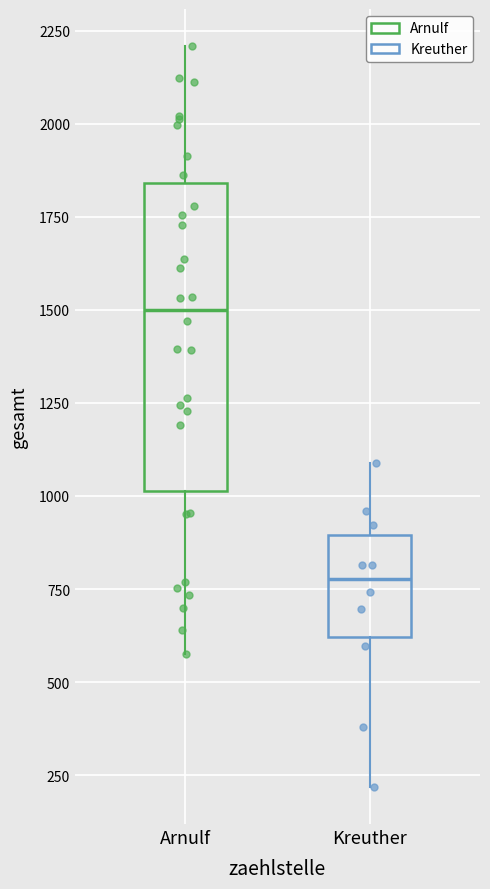

Reading left to right, read every box against the y-axis: the position of its median line, the range the box covers, and the ends of its whiskers. The values are not printed on the chart, so give them approximately, as read against the axis.

Arnulf: median 1500, box 1000 to 1850, whiskers 600 to 2200
Kreuther: median 800, box 600 to 900, whiskers 200 to 1100